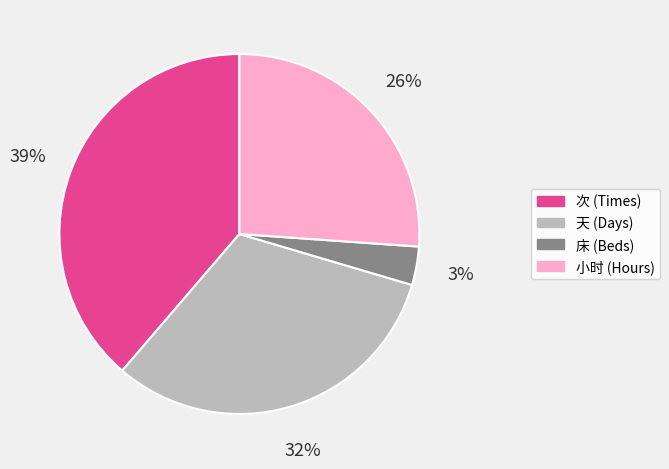

To the nearest percent, what is the average slice percentage?

25%